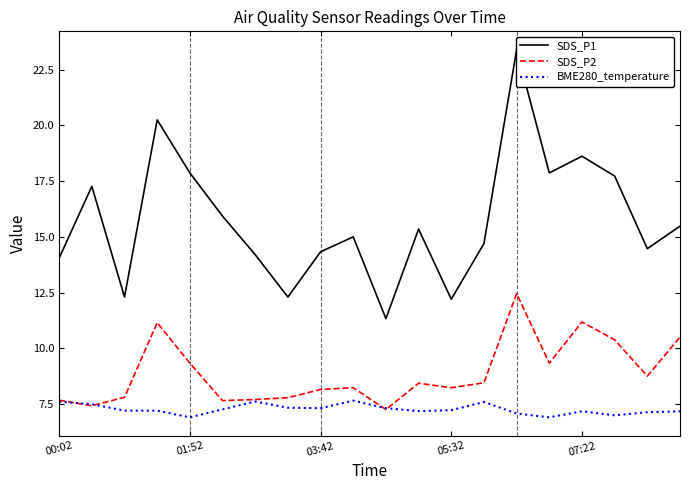

What is the highest value of the BME280_temperature series?

7.7